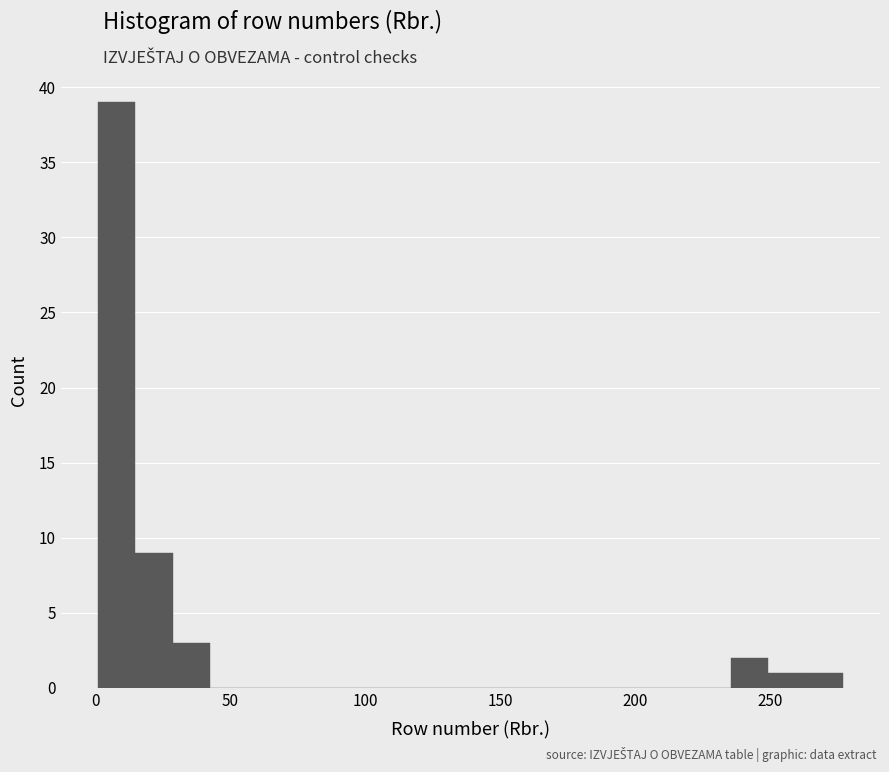

Read against the x-axis, roughly where is the centre of the tallest bar?

10